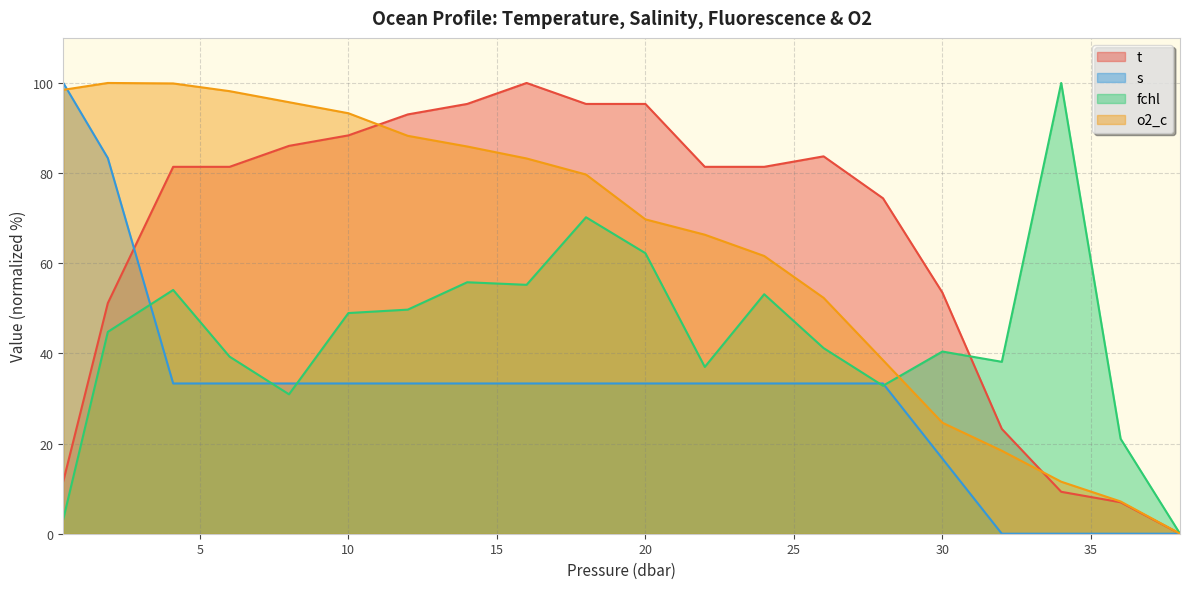

After their last crossing, which series has the higher values: s or fchl?

fchl